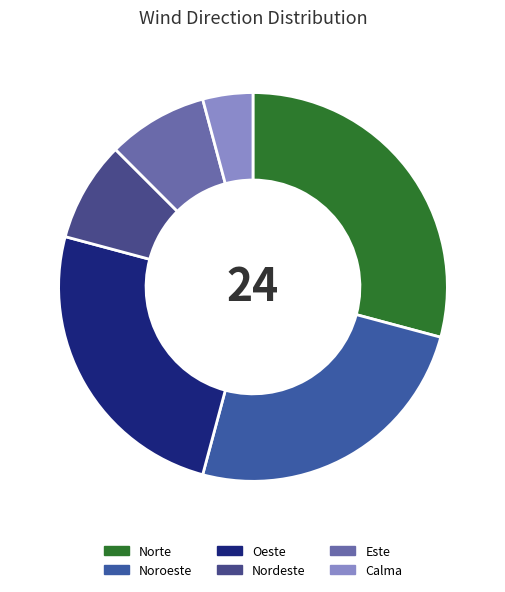

Rank the categories by value from lowest to highest.

Calma, Nordeste, Este, Noroeste, Oeste, Norte